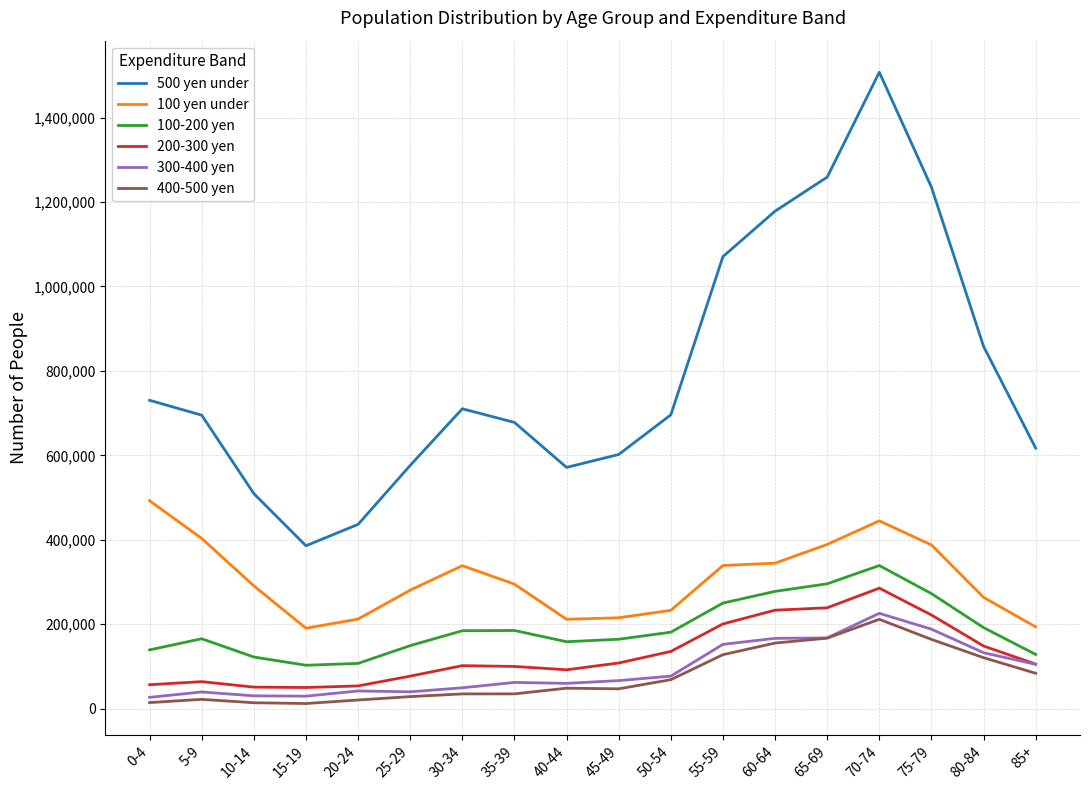

The value of 400-500 yen at 65-69 is 71706. True or false?

False